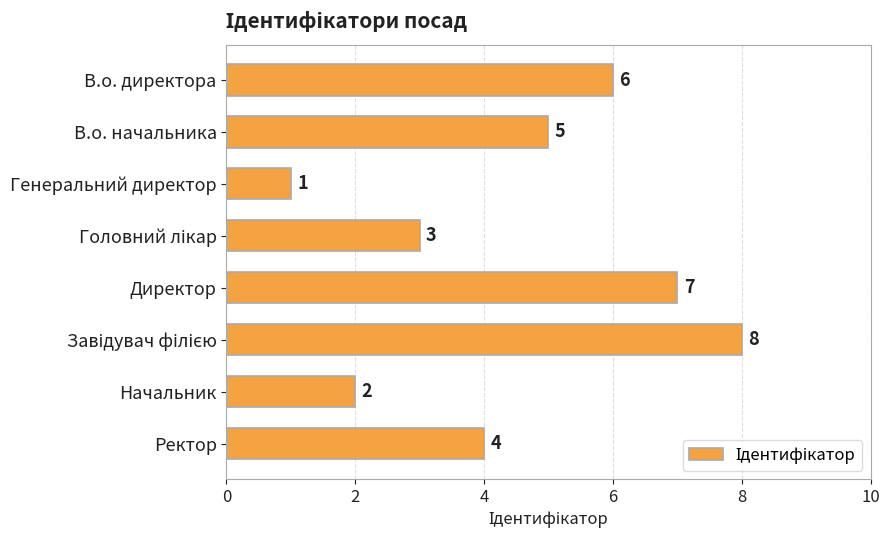

What is the maximum value shown in the chart?

8